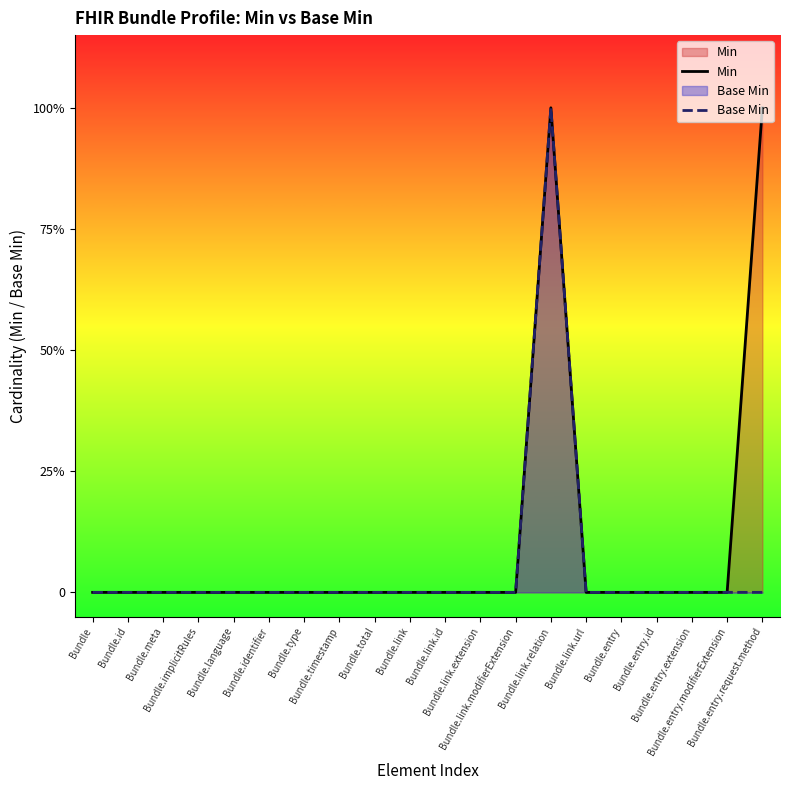

Rank the series at Bundle.type from highest to lowest value.

Min, Base Min